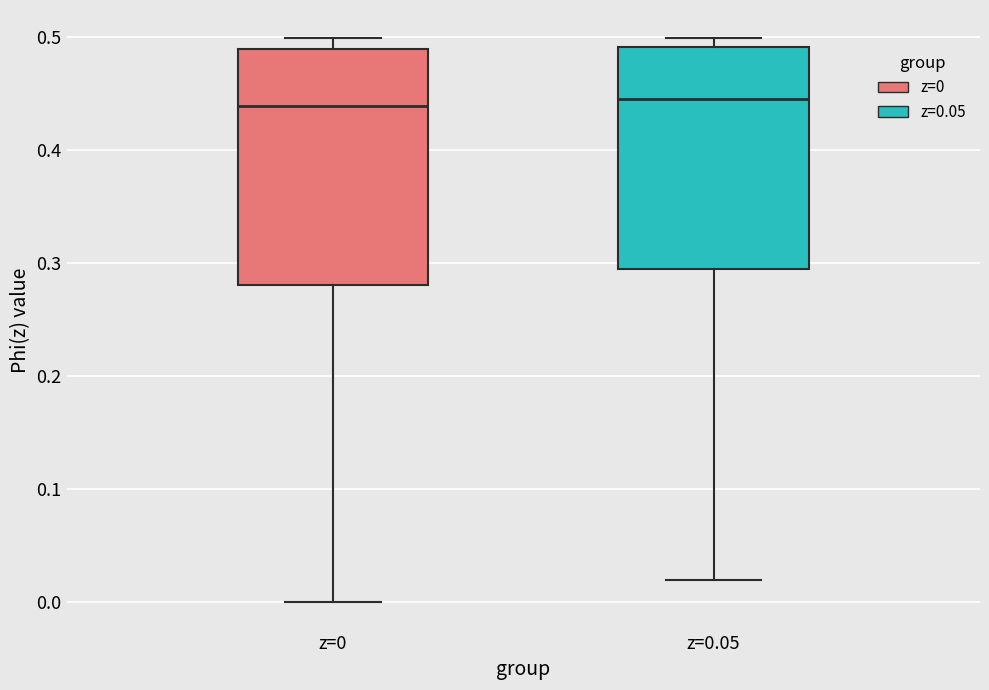

Where does the lower whisker of the box for z=0 end on the y-axis? The values are not printed on the chart, so give them approximately, as read against the axis.

0.00